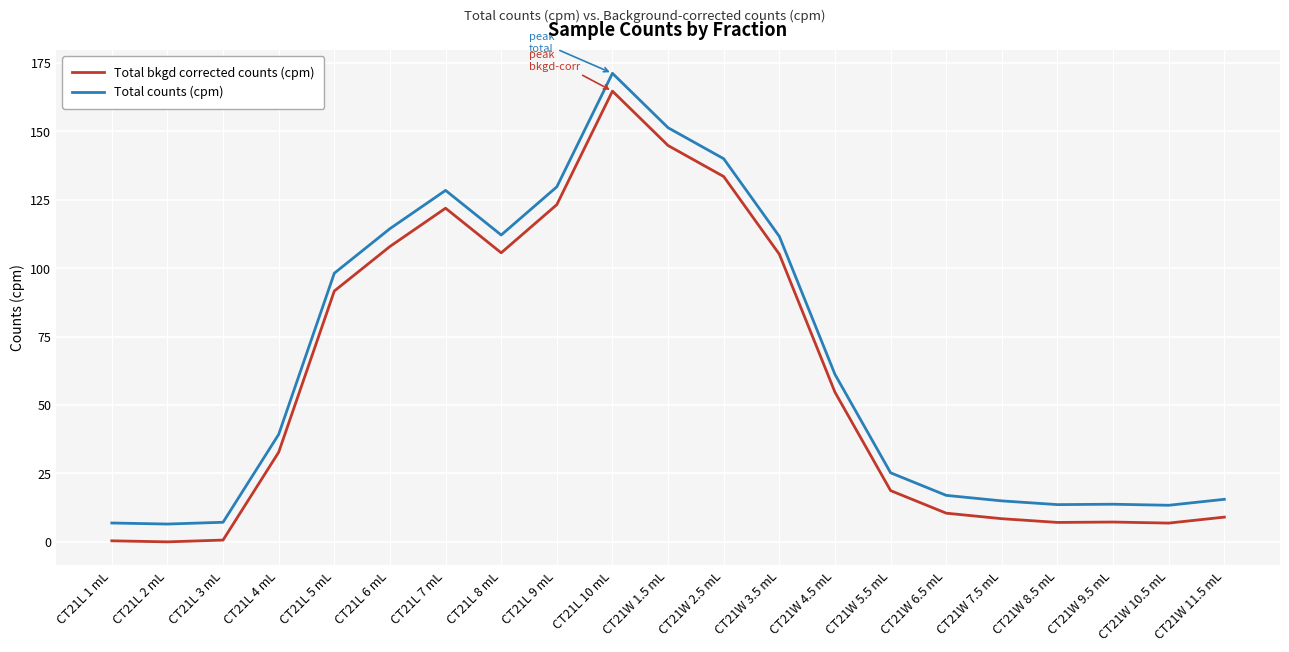

List the series in order of their peak value, lowest first.

Total bkgd corrected counts (cpm), Total counts (cpm)